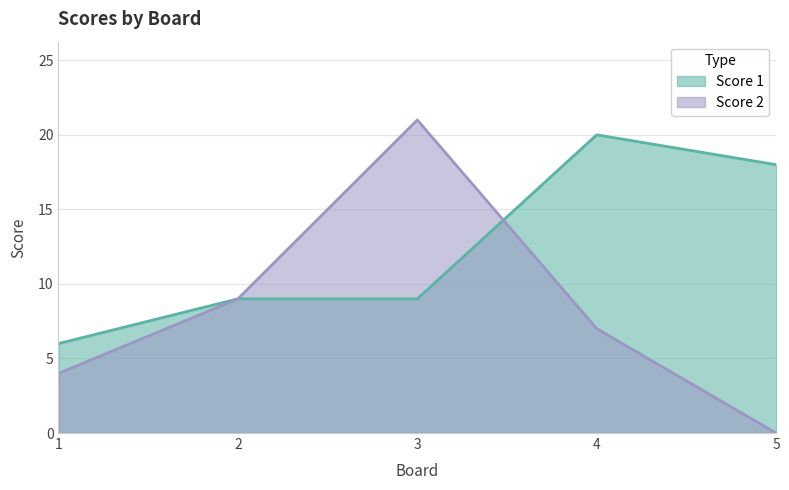

What is the difference between the second highest and second lowest values in the Score 1 series?

9